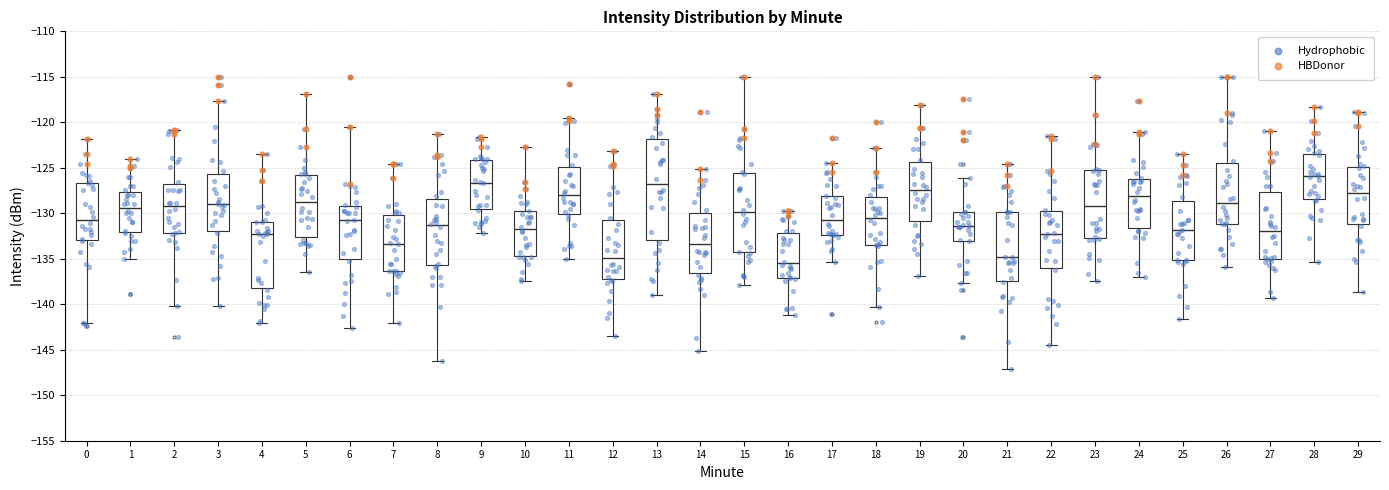

Comparing the boxes themselves (not the whiskers), which one is the tallest?

13